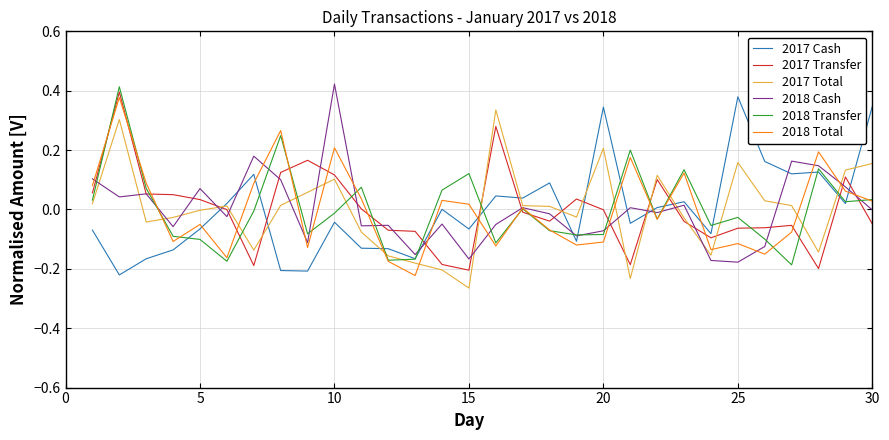

Which label corresponds to the smallest value in the chart?

15